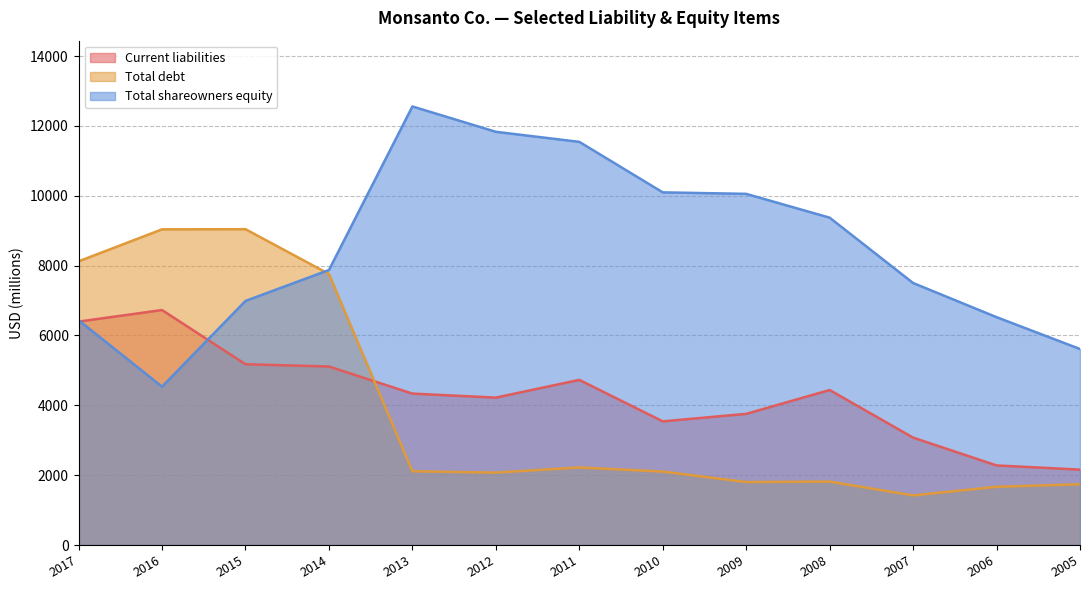

At which category does the chart reach its minimum across all series?

2007